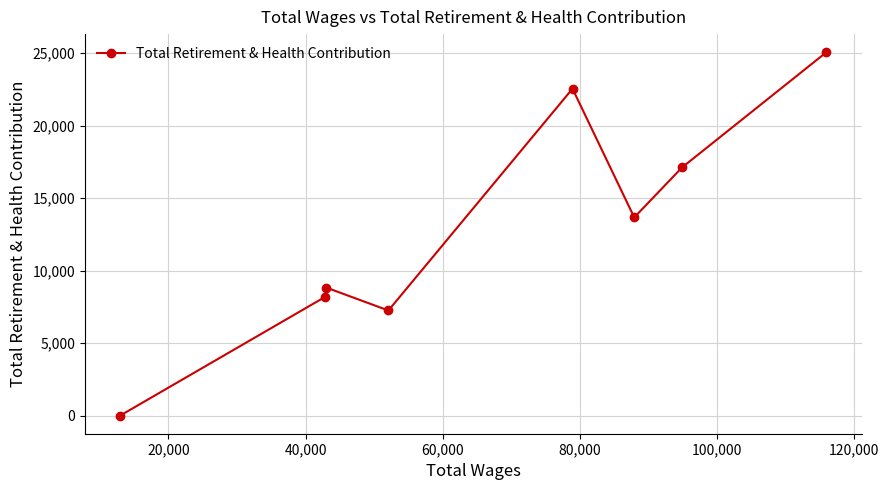

What is the maximum value shown in the chart?

25052